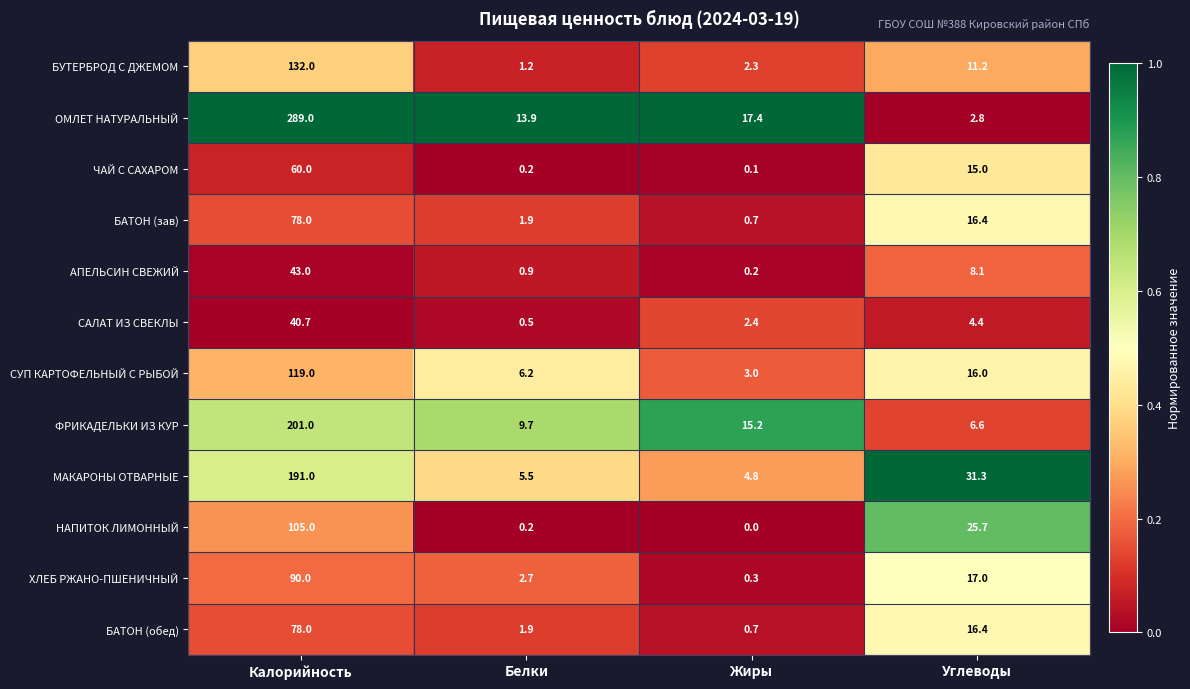

At which category does the chart reach its minimum across all series?

Жиры